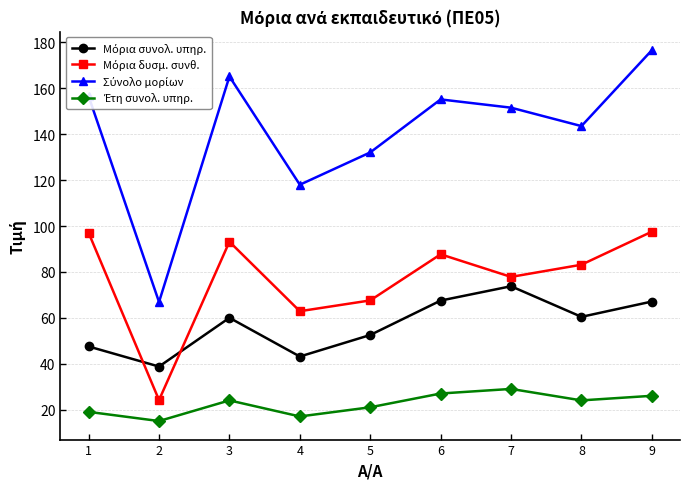

At how many categories does at least one series exceed 100?

8